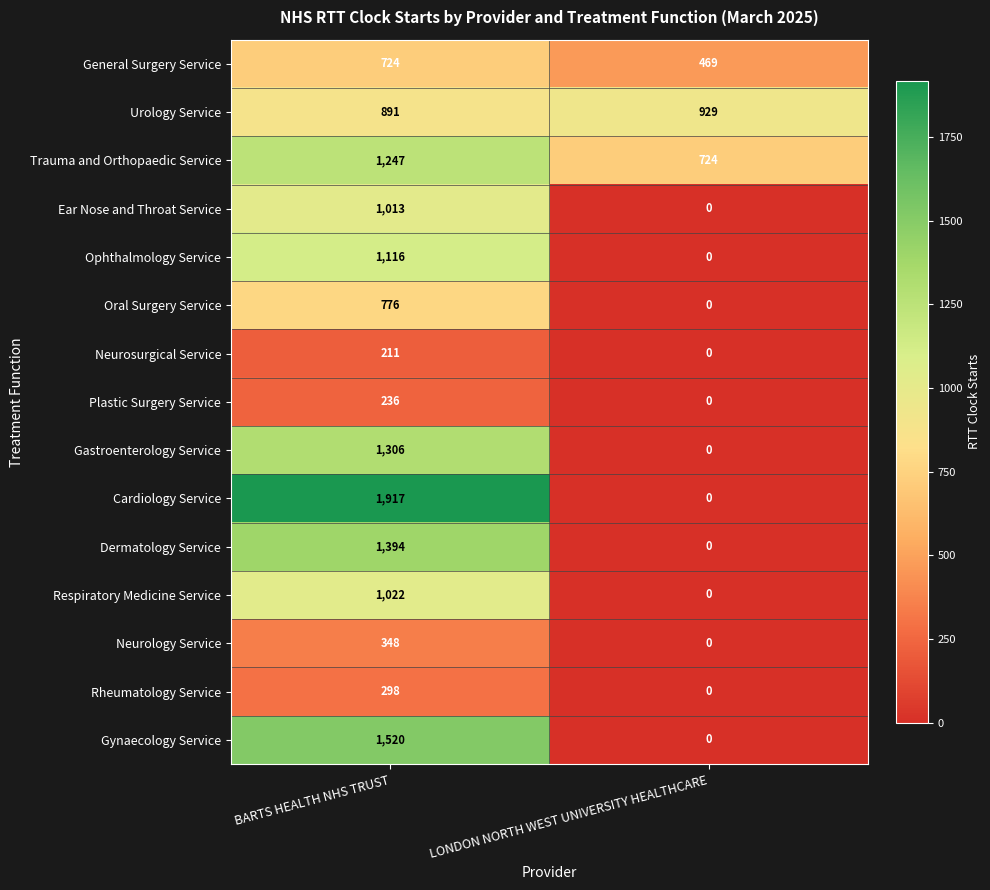

At which category is the sum across all series the highest?

BARTS HEALTH NHS TRUST